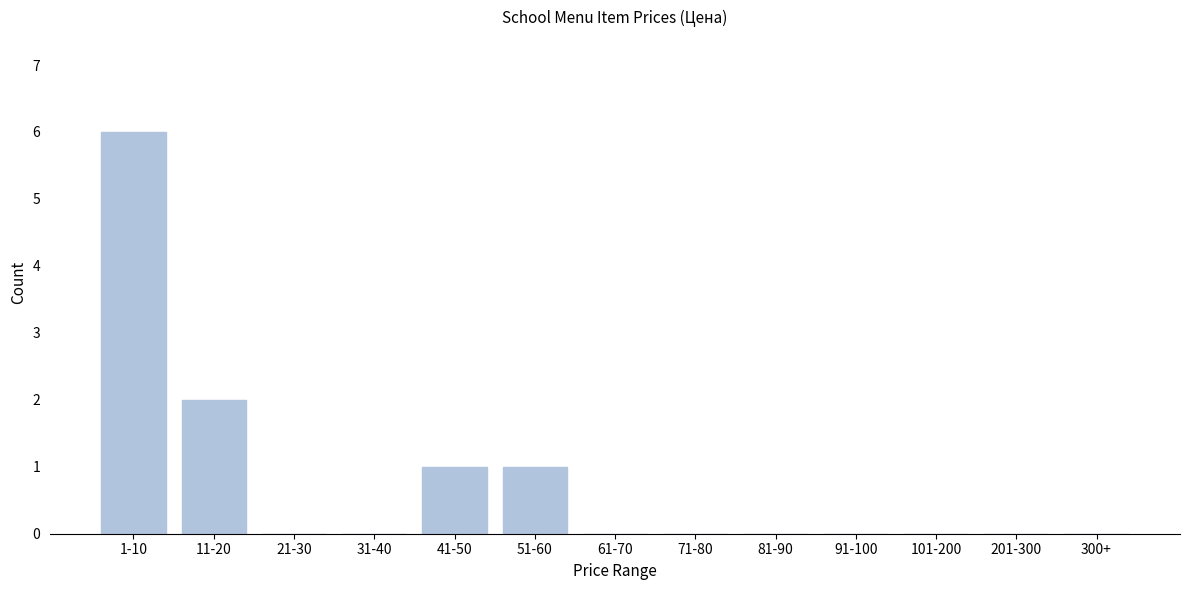

Reading right to left, extract all data points from this chart.

300+=0	201-300=0	101-200=0	91-100=0	81-90=0	71-80=0	61-70=0	51-60=1	41-50=1	31-40=0	21-30=0	11-20=2	1-10=6